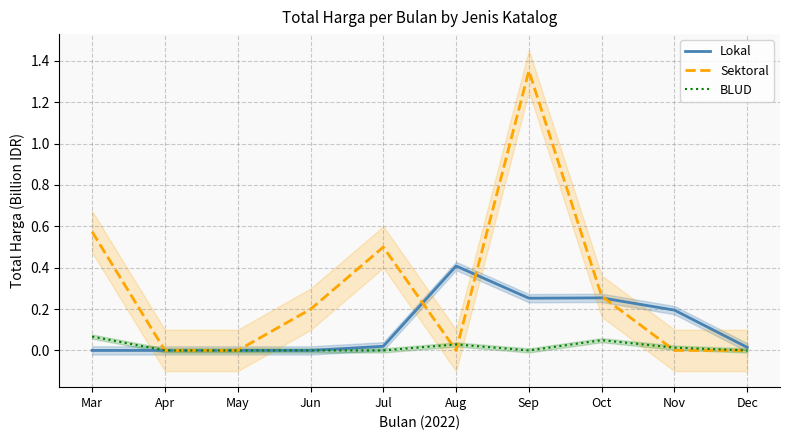

At how many categories does at least one series exceed 0?

8